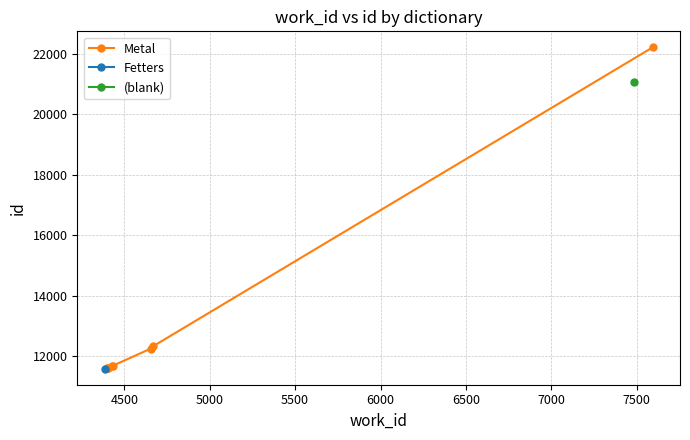

What is the value of the Metal point at the 8th from the left?

22220